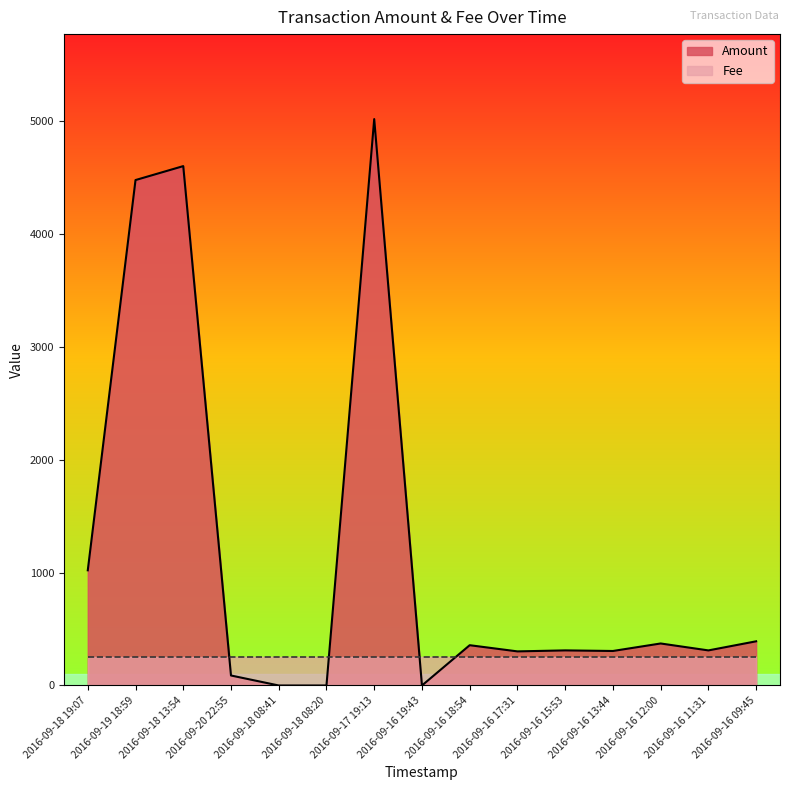

Reading left to right, transcribe all the data shown in this chart.

2016-09-18 19:07=1020.3	2016-09-19 18:59=4476.7	2016-09-18 13:54=4600.2	2016-09-20 22:55=88.6	2016-09-18 08:41=0.0	2016-09-18 08:20=0.0	2016-09-17 19:13=5016.9	2016-09-16 19:43=0.0	2016-09-16 18:54=356.9	2016-09-16 17:31=302.1	2016-09-16 15:53=310.9	2016-09-16 13:44=305.6	2016-09-16 12:00=372.1	2016-09-16 11:31=310.7	2016-09-16 09:45=391.4